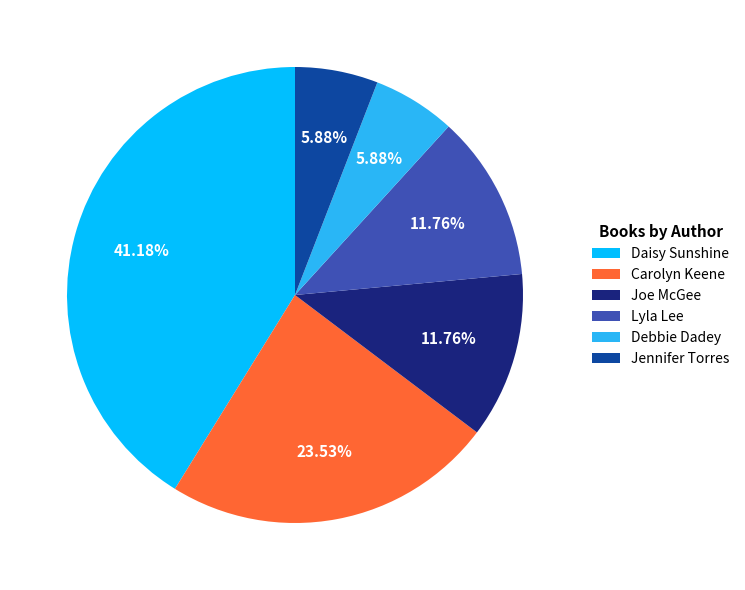

Is there a majority slice in this chart?

No